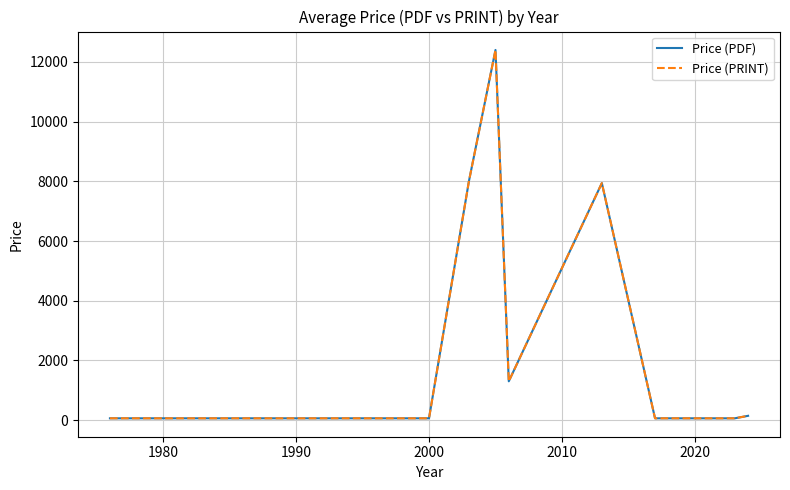

Does the chart have visible grid lines?

Yes